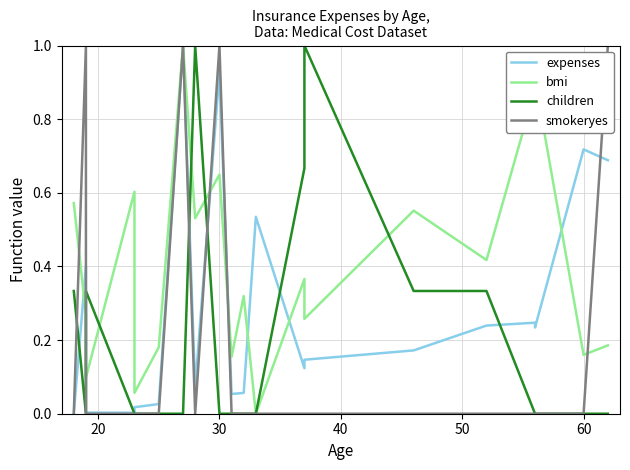

How many lines are shown in the chart?

4